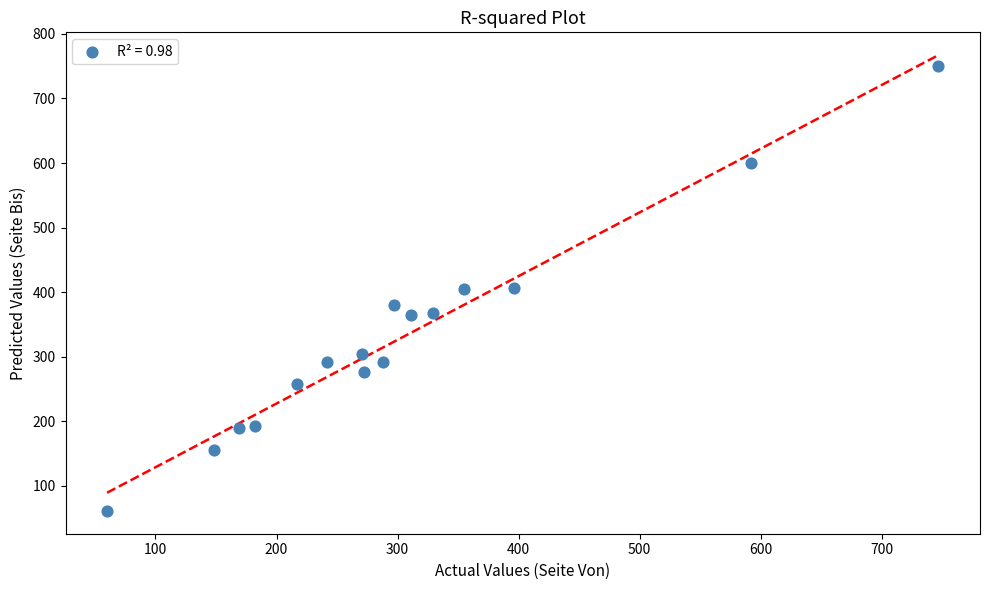

What is the range of Y values (max minus min)?

689